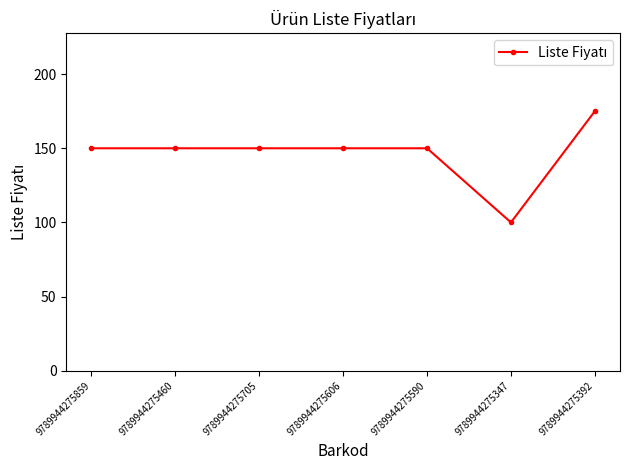

Does the chart display data point markers on the line(s)?

Yes